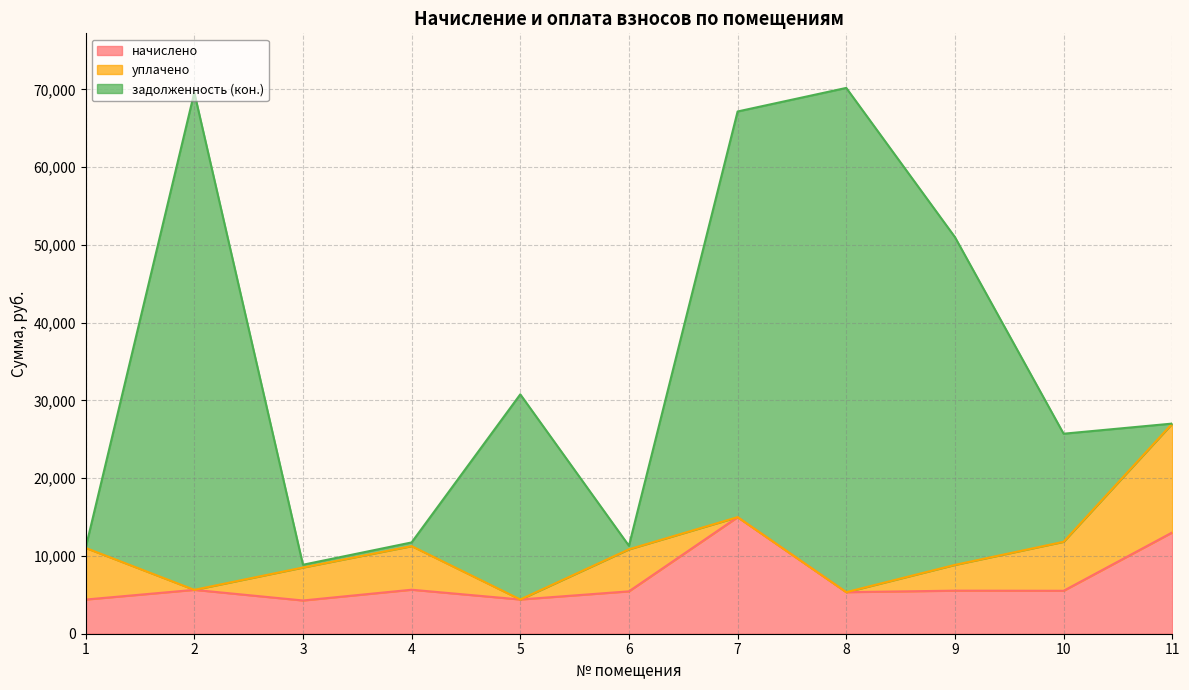

What is the maximum value for уплачено?

14001.7